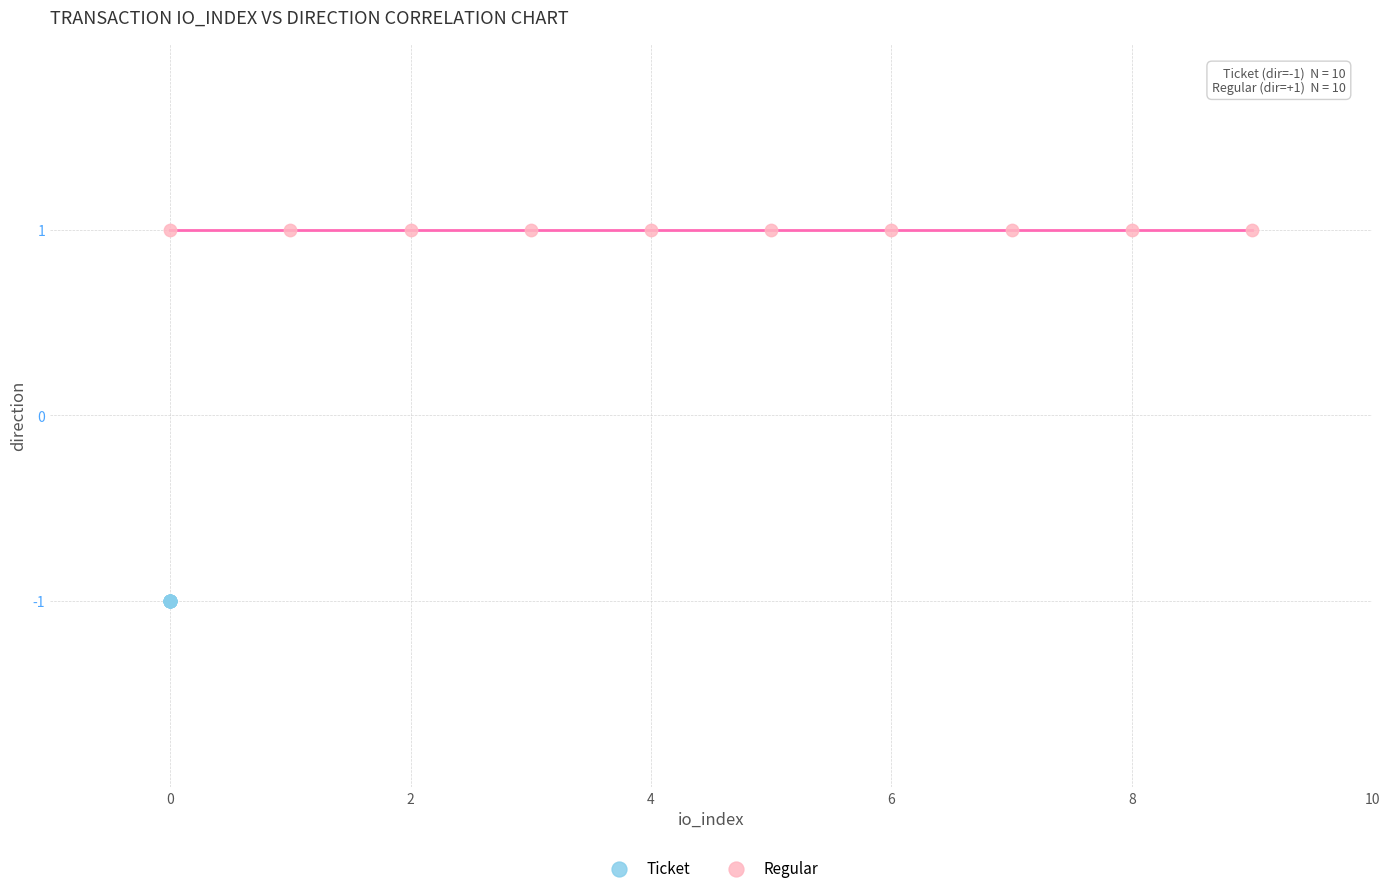

Which series reaches the minimum Y coordinate?

Ticket